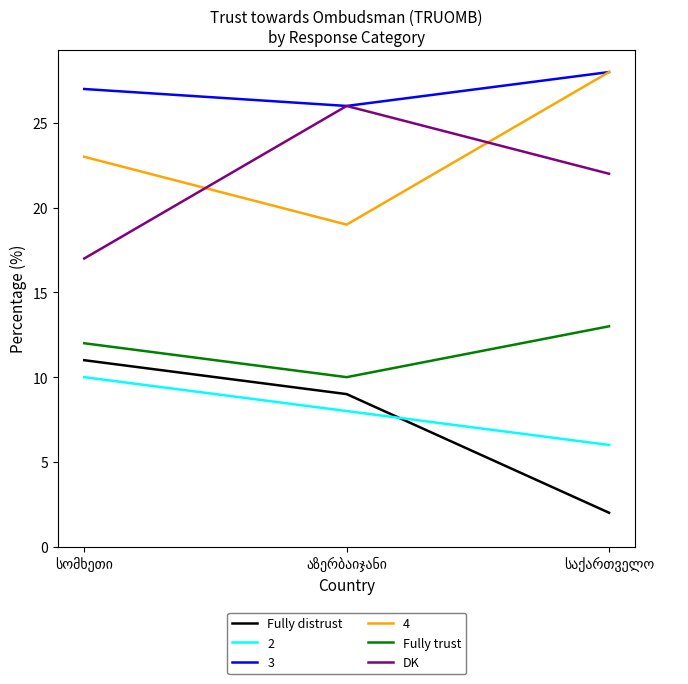

What is the highest value of the Fully trust series?

13